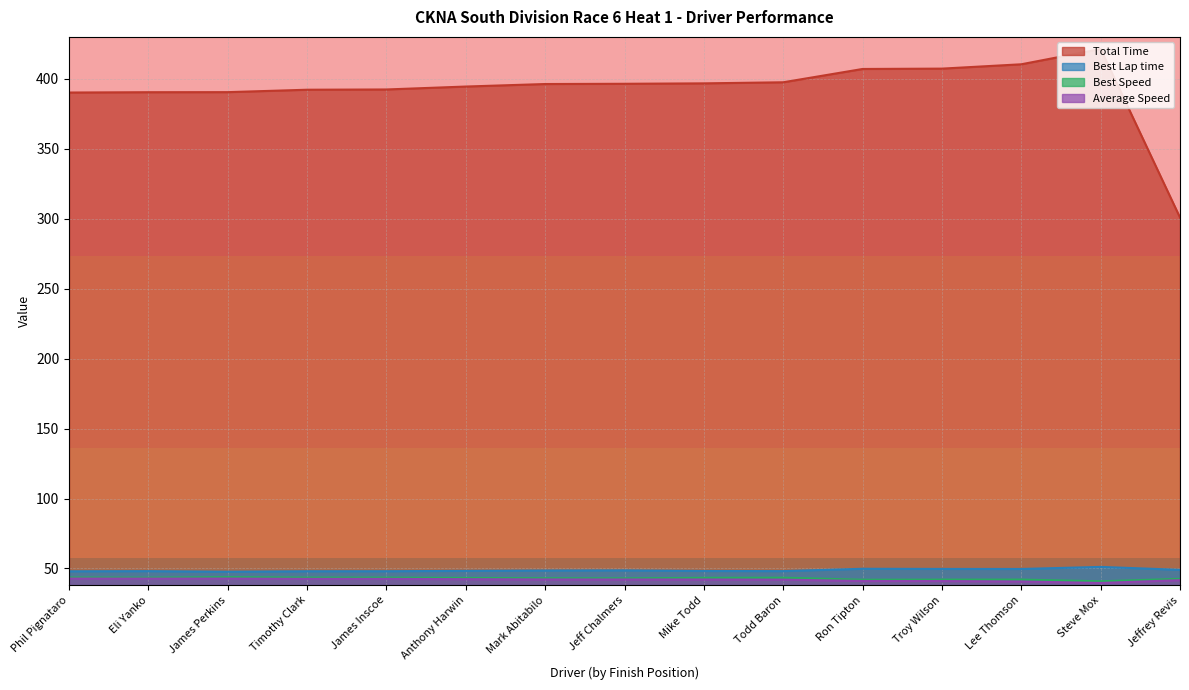

What position from the left is Lee Thomson?

13